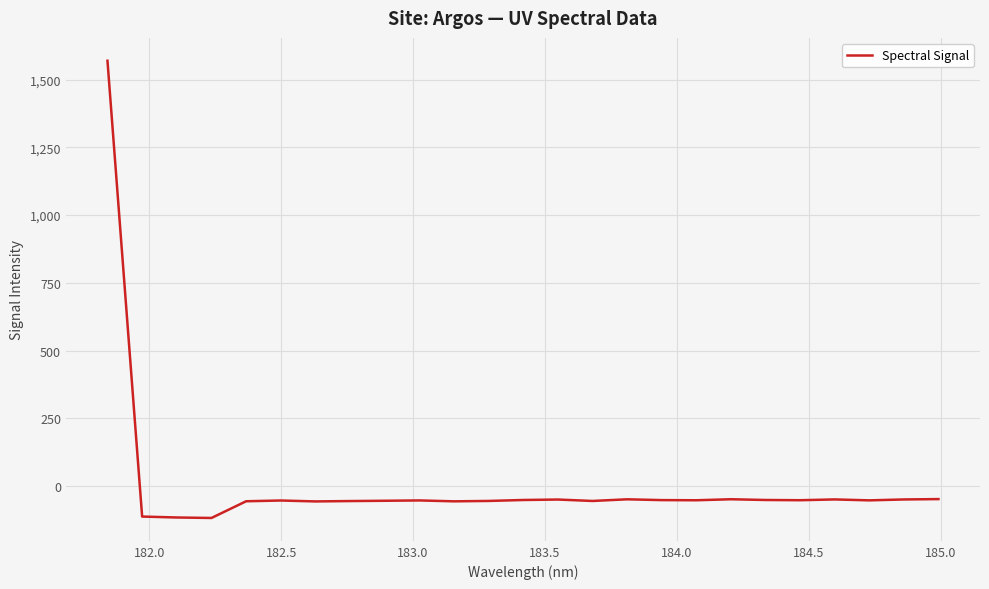

What is the minimum value shown in the chart?

-118.1